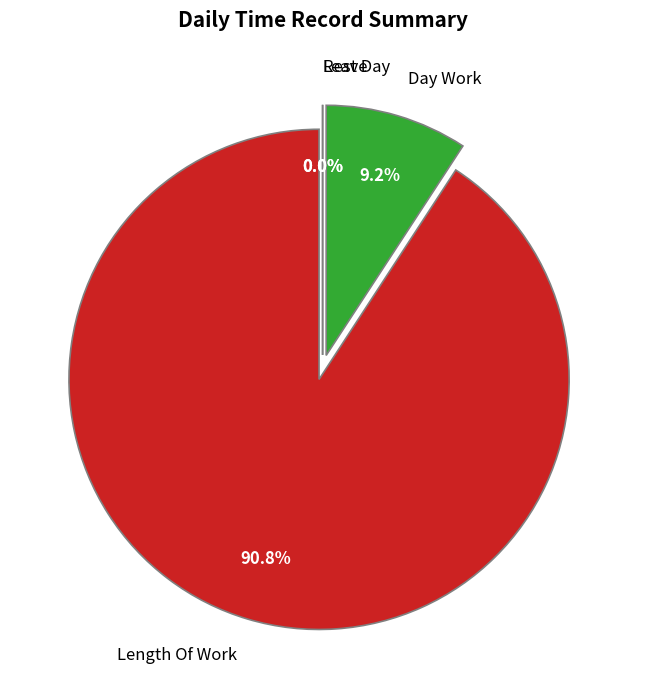

To the nearest percent, what is the difference between the Length Of Work and Leave slice percentages?

91%